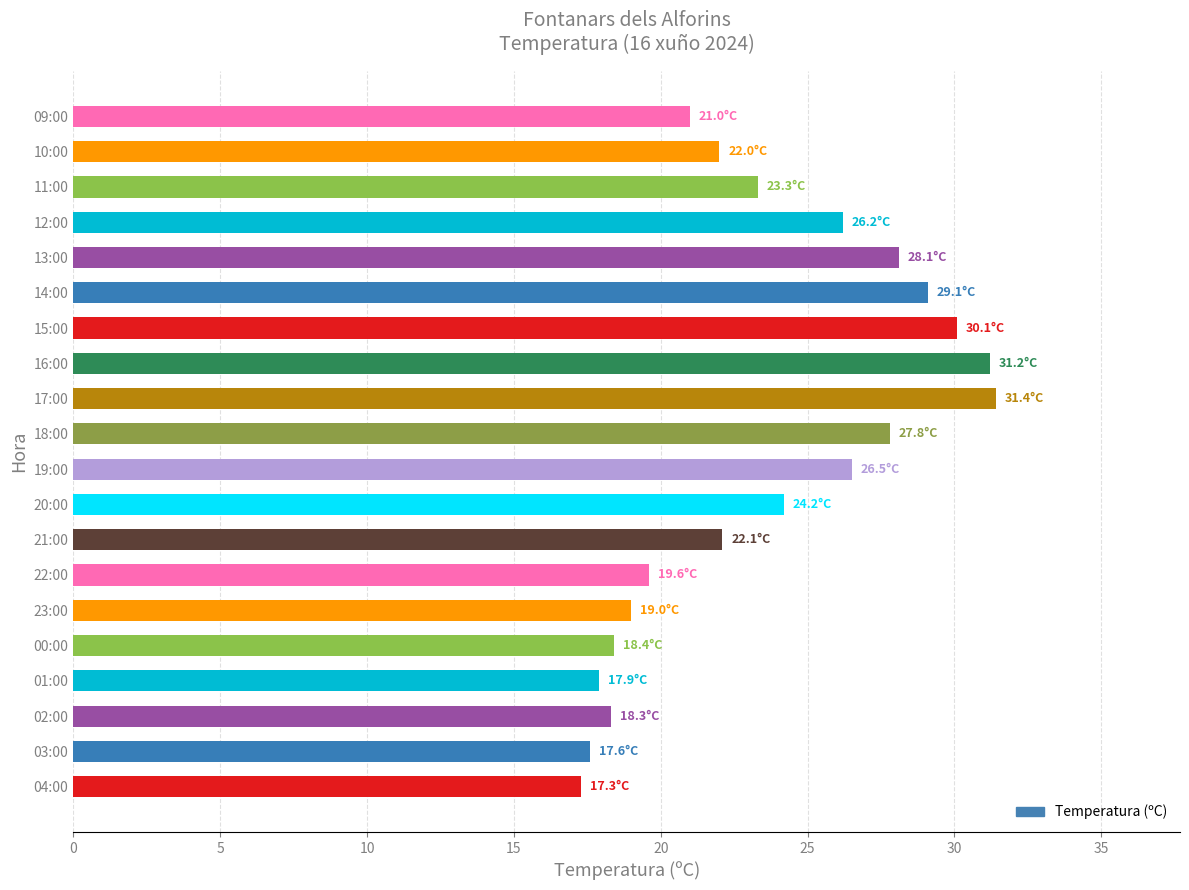

The value at 04:00 is 17.3. True or false?

True